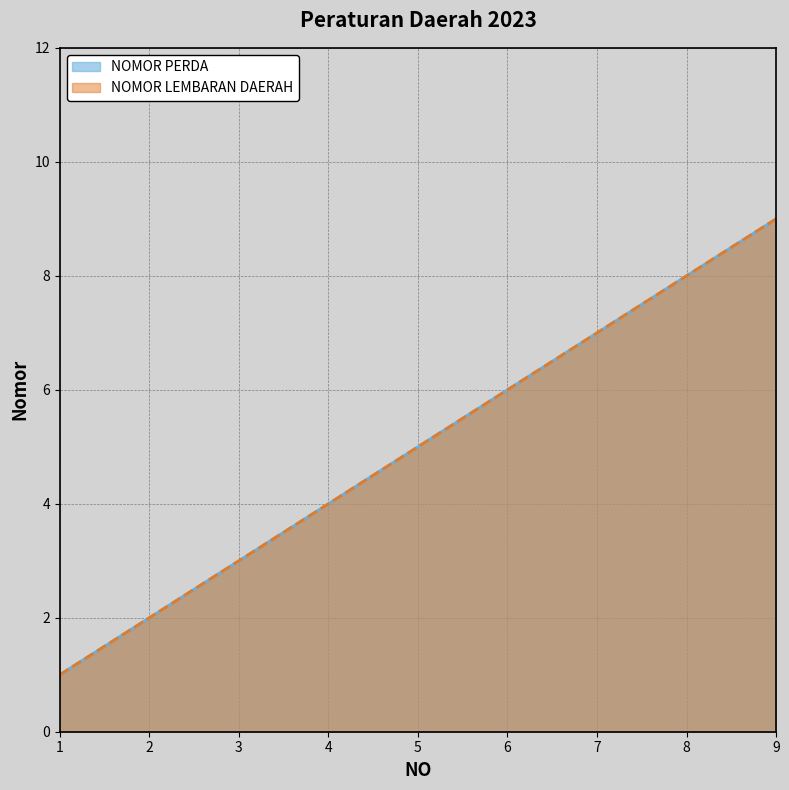

What is the total value across all series at 5?

10